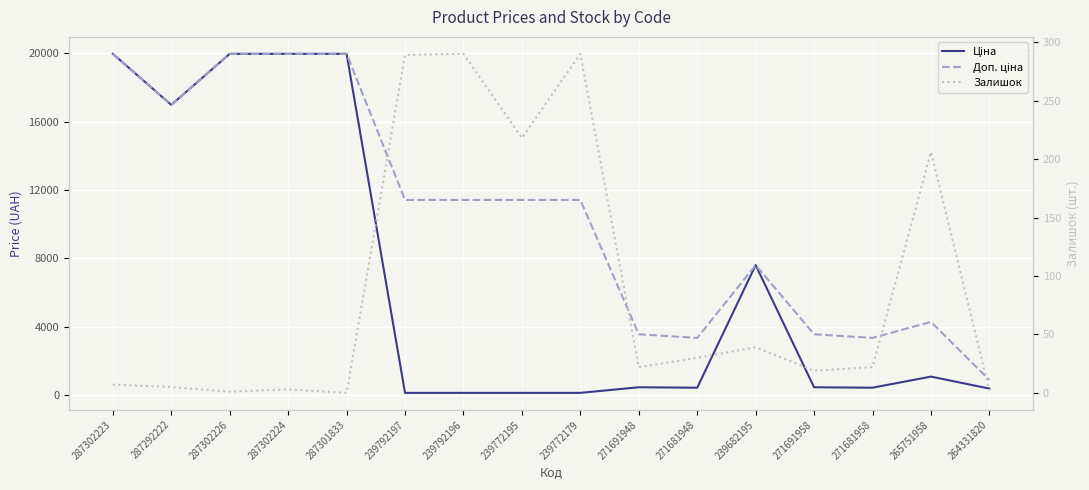

What is the total value across all series at 239772195?

11742.1